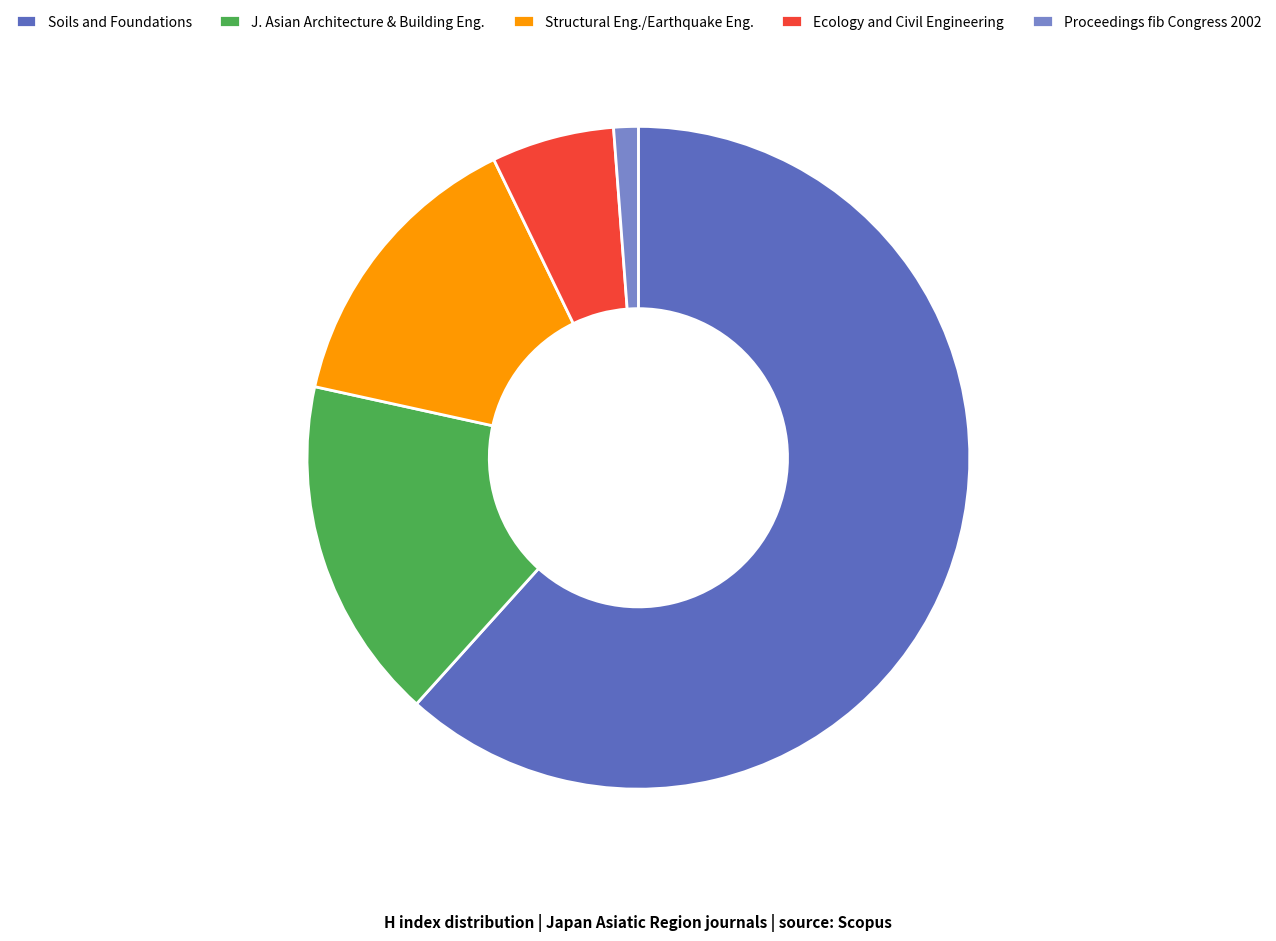

Approximately how many times larger is the value at Soils and Foundations compared to Ecology and Civil Engineering?

10.3